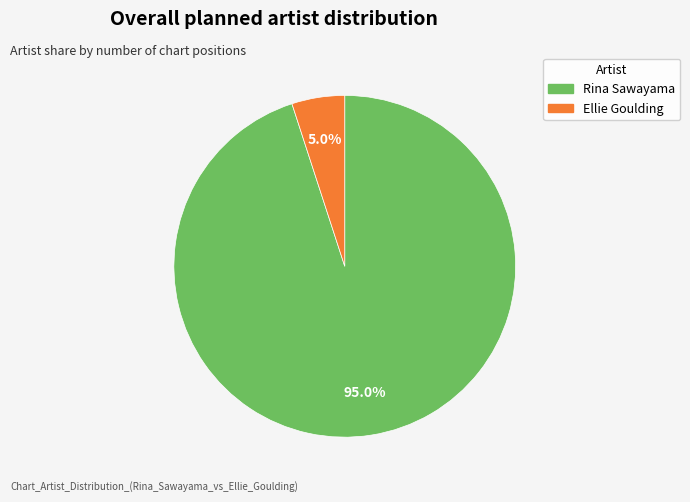

What is the ratio of the value at Rina Sawayama to the value at Ellie Goulding?

19.0